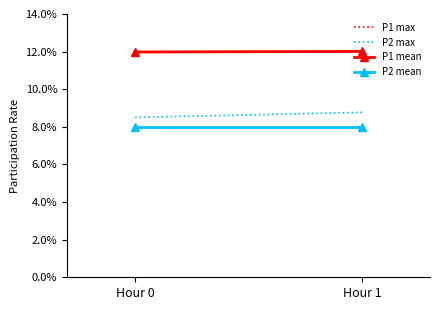

Which series has the widest spread of values?

P1 max